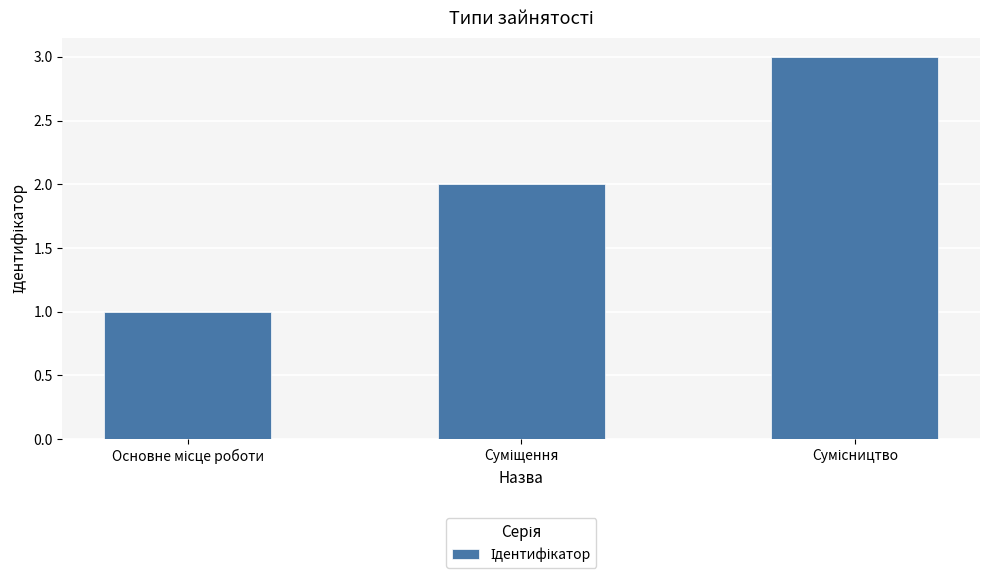

What is the maximum value shown in the chart?

3